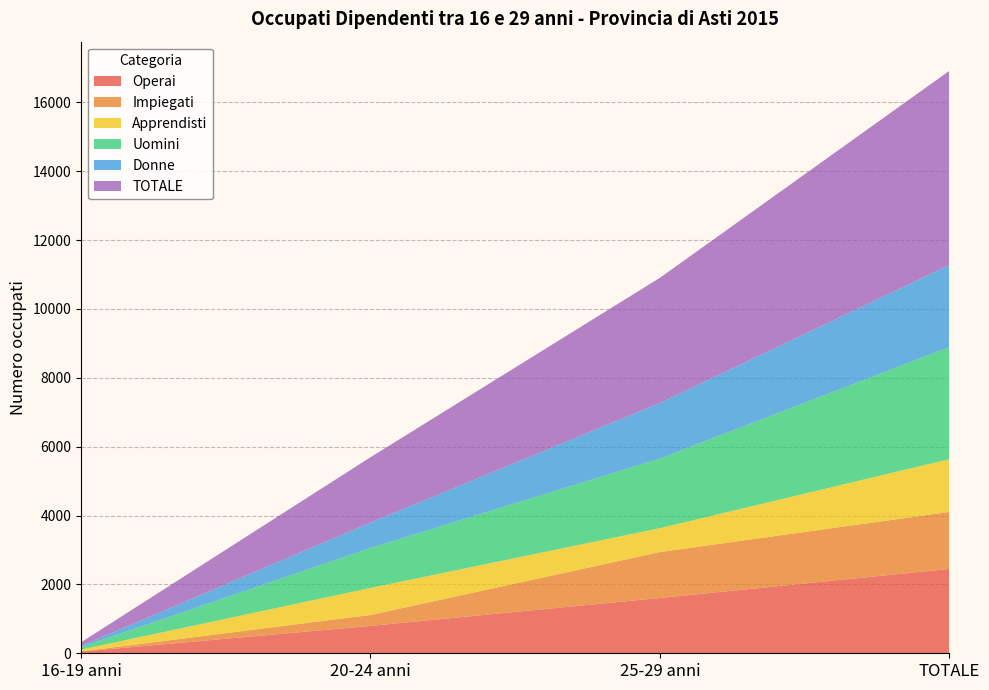

Reading left to right, transcribe all the data shown in this chart.

Operai: 16-19 anni=48	20-24 anni=795	25-29 anni=1606	TOTALE=2449
Impiegati: 16-19 anni=6	20-24 anni=317	25-29 anni=1334	TOTALE=1657
Apprendisti: 16-19 anni=52	20-24 anni=786	25-29 anni=694	TOTALE=1532
Uomini: 16-19 anni=75	20-24 anni=1161	25-29 anni=2022	TOTALE=3258
Donne: 16-19 anni=31	20-24 anni=737	25-29 anni=1614	TOTALE=2382
TOTALE: 16-19 anni=106	20-24 anni=1898	25-29 anni=3636	TOTALE=5640